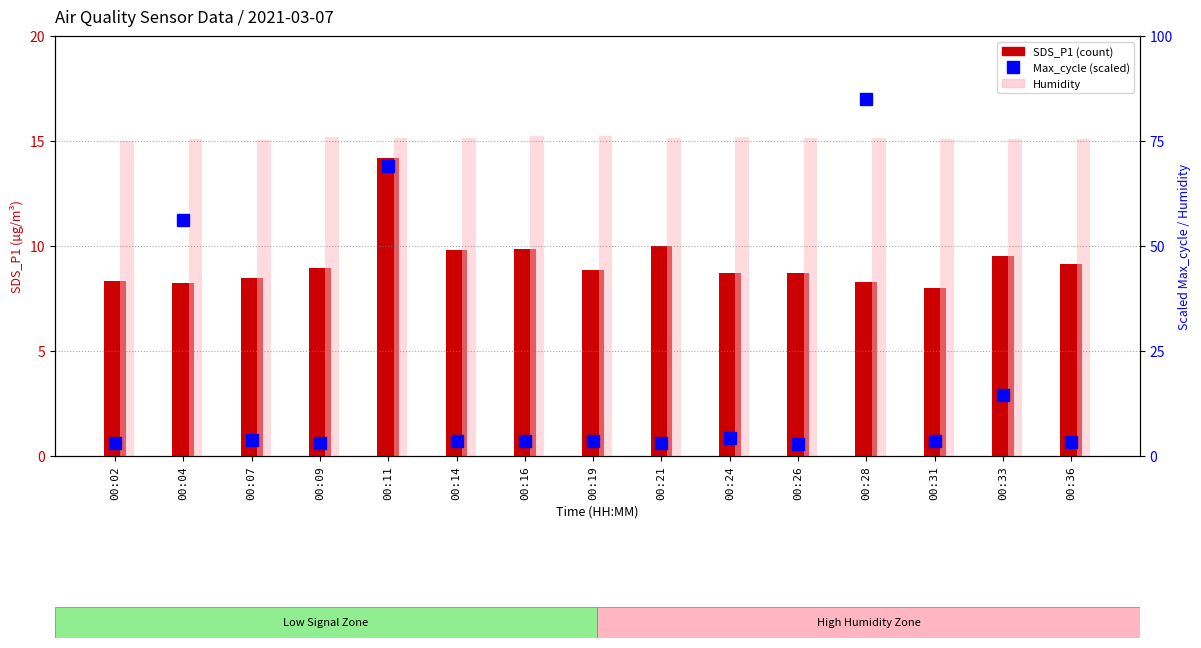

The value of SDS_P1 at 00:26 is 2.2. True or false?

False